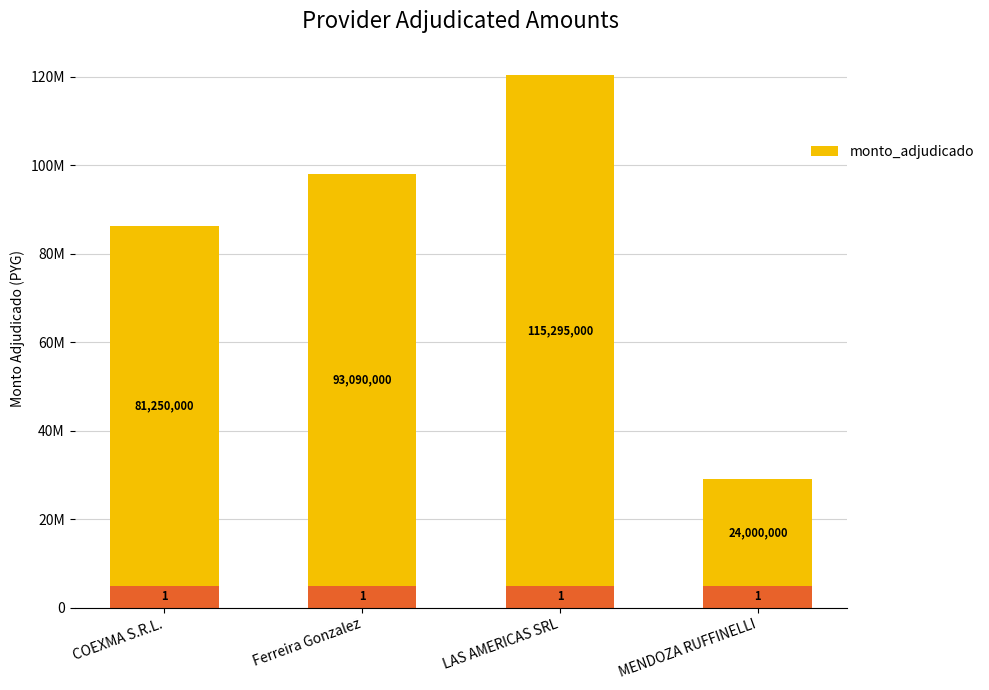

Count the values in the range 81250000 to 115295000.

3